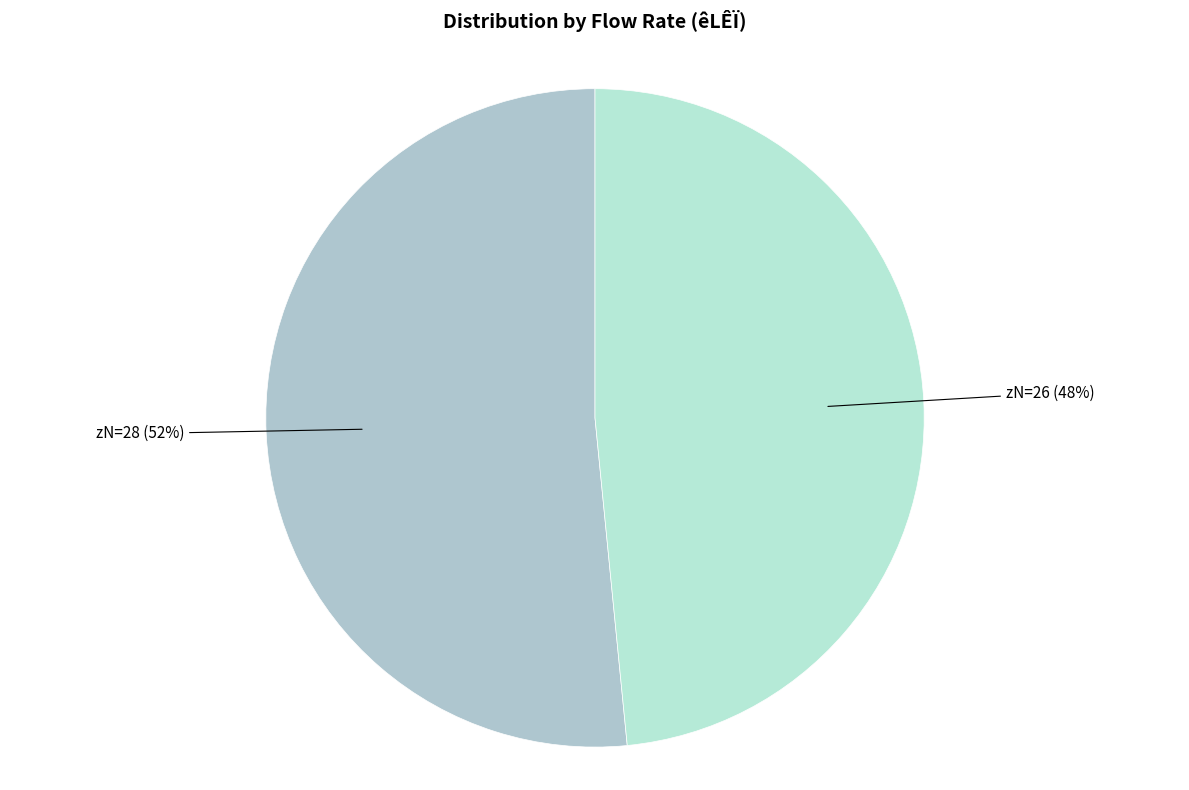

What is the majority slice?

zN=28